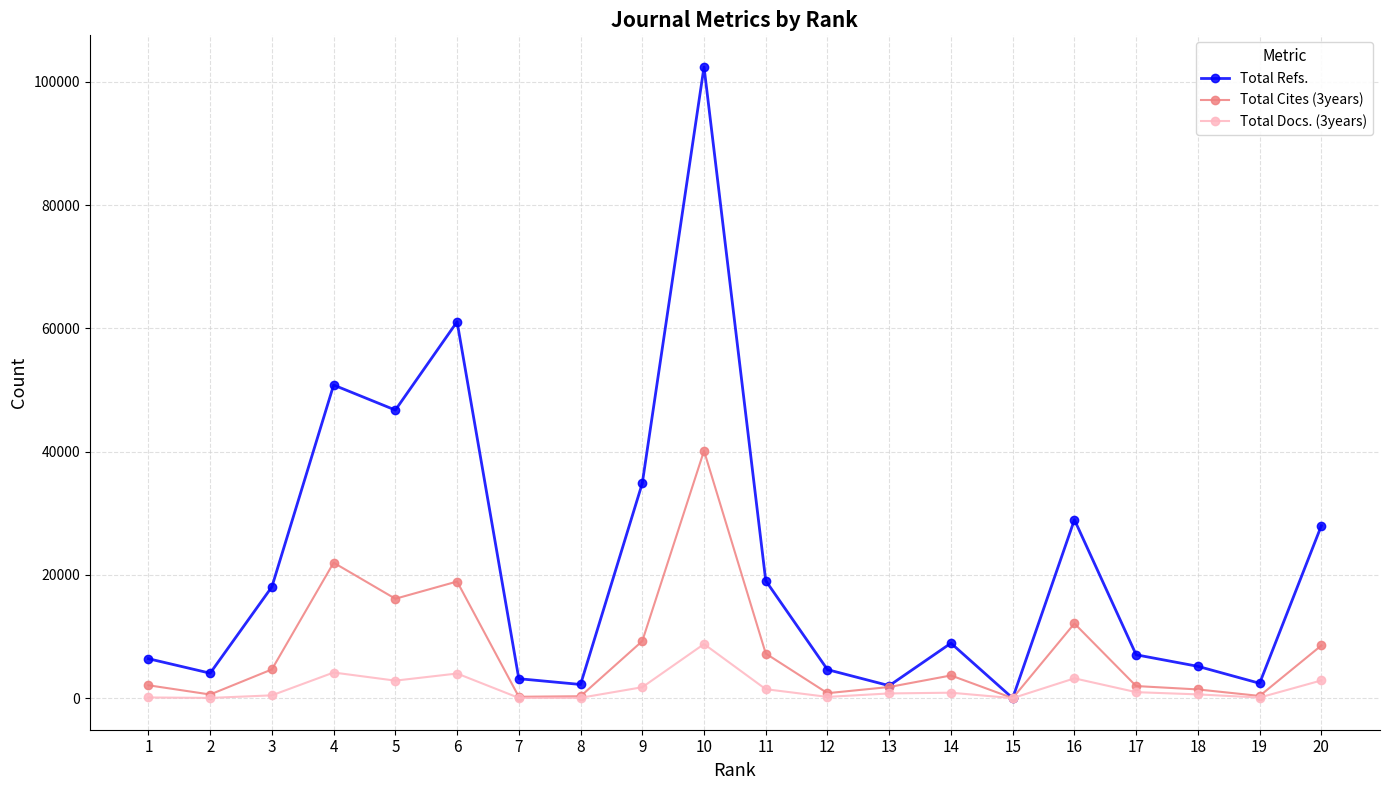

At which label does Total Refs. reach its minimum?

15